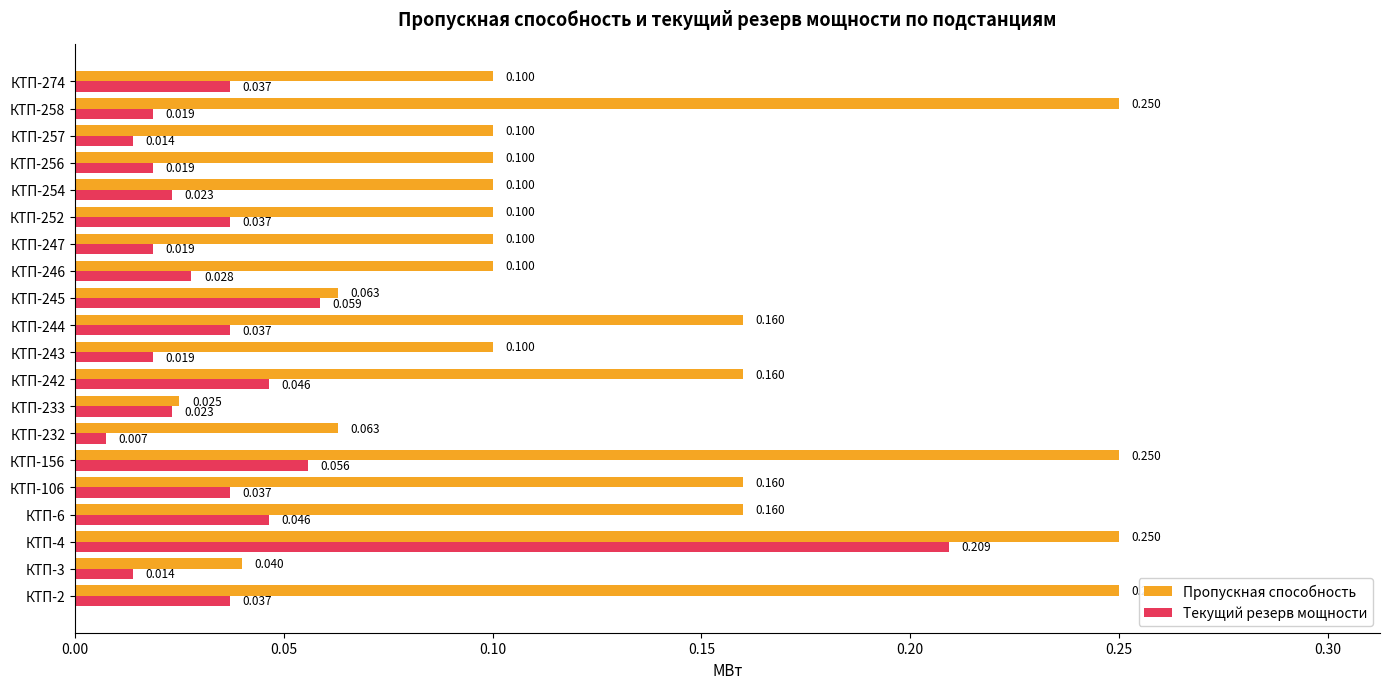

List the series in order of their overall mean, lowest first.

Текущий резерв мощности, Пропускная способность